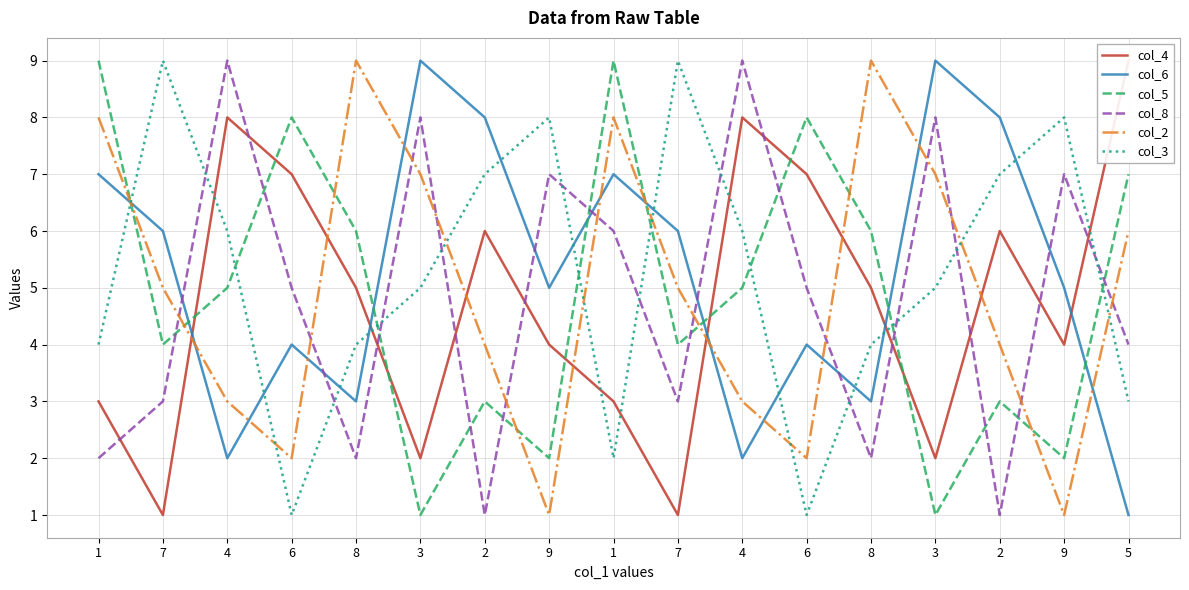

Reading left to right, extract all data points from this chart.

col_4: 3	1	8	7	5	2	6	4	3	1	8	7	5	2	6	4	9
col_6: 7	6	2	4	3	9	8	5	7	6	2	4	3	9	8	5	1
col_5: 9	4	5	8	6	1	3	2	9	4	5	8	6	1	3	2	7
col_8: 2	3	9	5	2	8	1	7	6	3	9	5	2	8	1	7	4
col_2: 8	5	3	2	9	7	4	1	8	5	3	2	9	7	4	1	6
col_3: 4	9	6	1	4	5	7	8	2	9	6	1	4	5	7	8	3